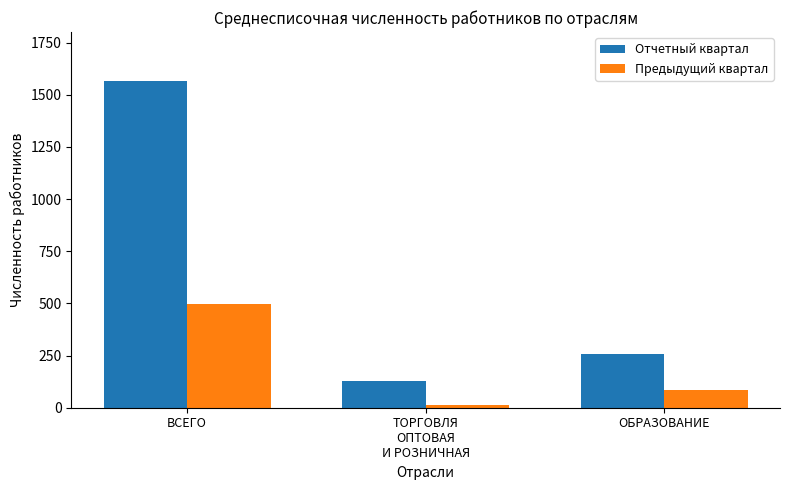

True or false: Предыдущий квартал has a value of 337.4 at ВСЕГО.

False